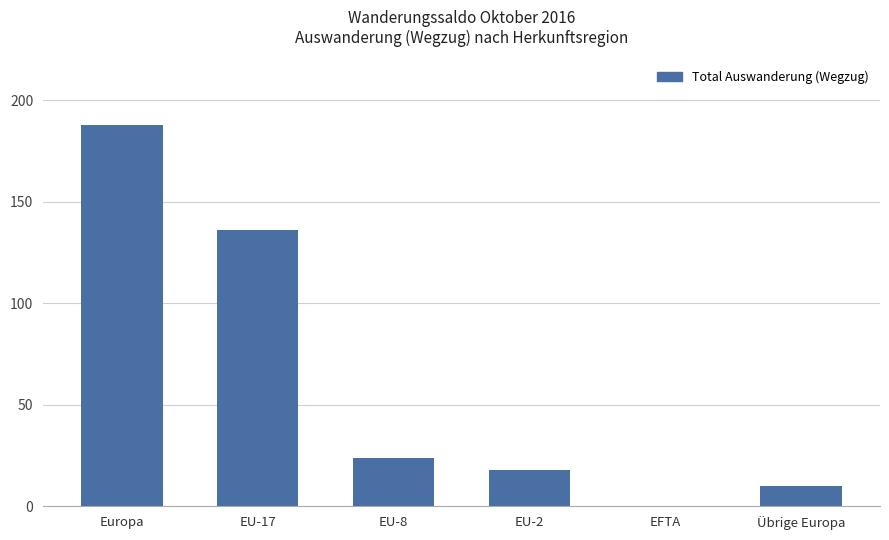

What is the average value?

63